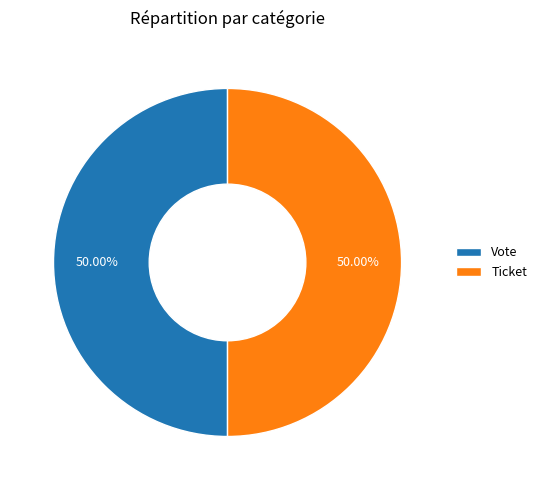

What is the ratio of the value at Vote to the value at Ticket?

1.0